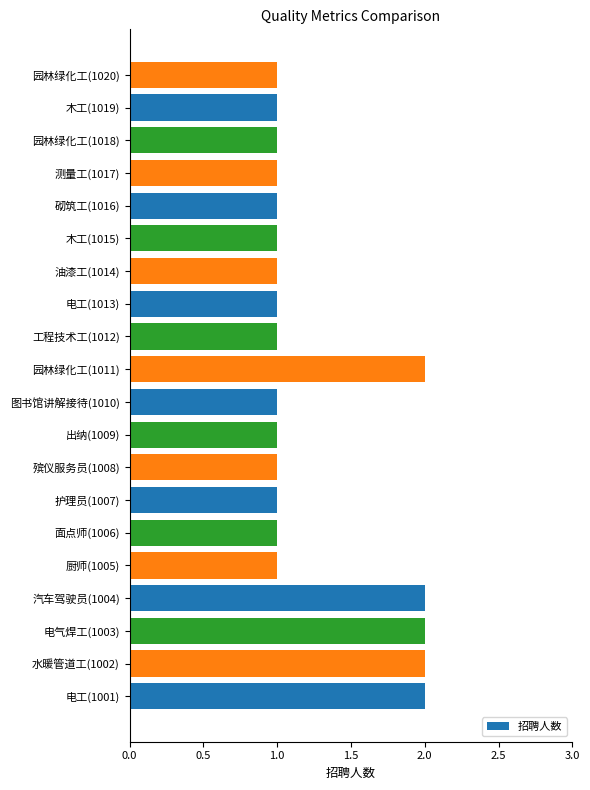

Does the chart contain any negative values?

No